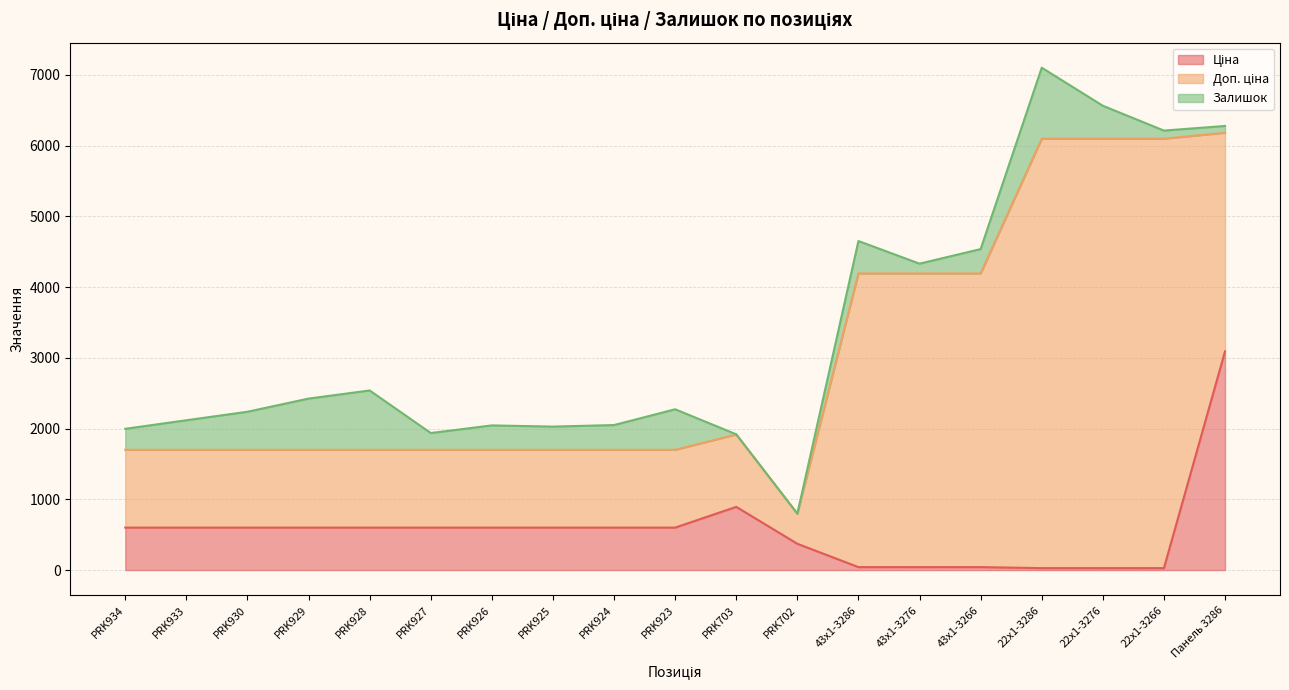

At PRK928, list the series in order from smallest to largest.

Ціна, Залишок, Доп. ціна